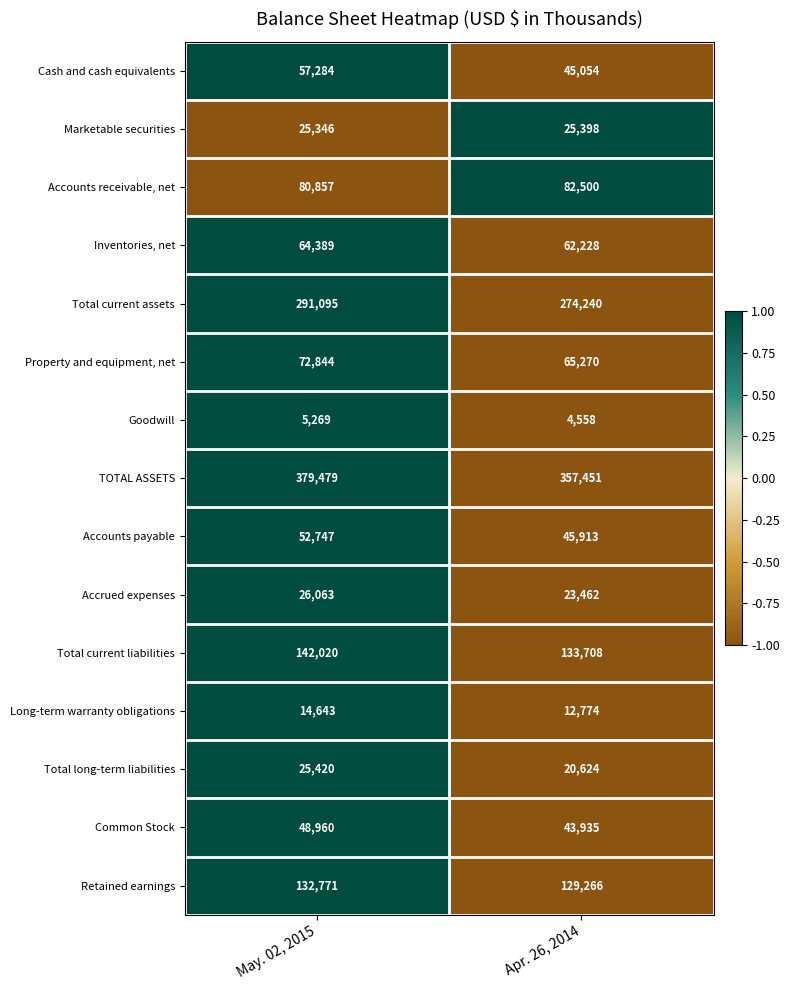

Reading right to left, what are all the values shown in this chart?

Cash and cash equivalents: 45054	57284
Marketable securities: 25398	25346
Accounts receivable, net: 82500	80857
Inventories, net: 62228	64389
Total current assets: 274240	291095
Property and equipment, net: 65270	72844
Goodwill: 4558	5269
TOTAL ASSETS: 357451	379479
Accounts payable: 45913	52747
Accrued expenses: 23462	26063
Total current liabilities: 133708	142020
Long-term warranty obligations: 12774	14643
Total long-term liabilities: 20624	25420
Common Stock: 43935	48960
Retained earnings: 129266	132771